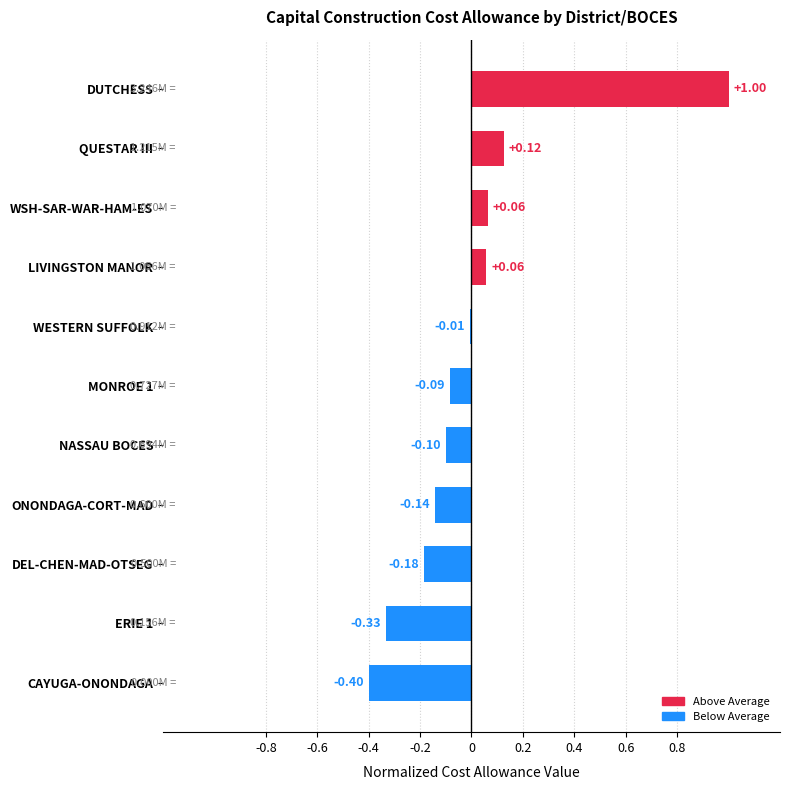

Where is the data nearest to the value 0?

WESTERN SUFFOLK